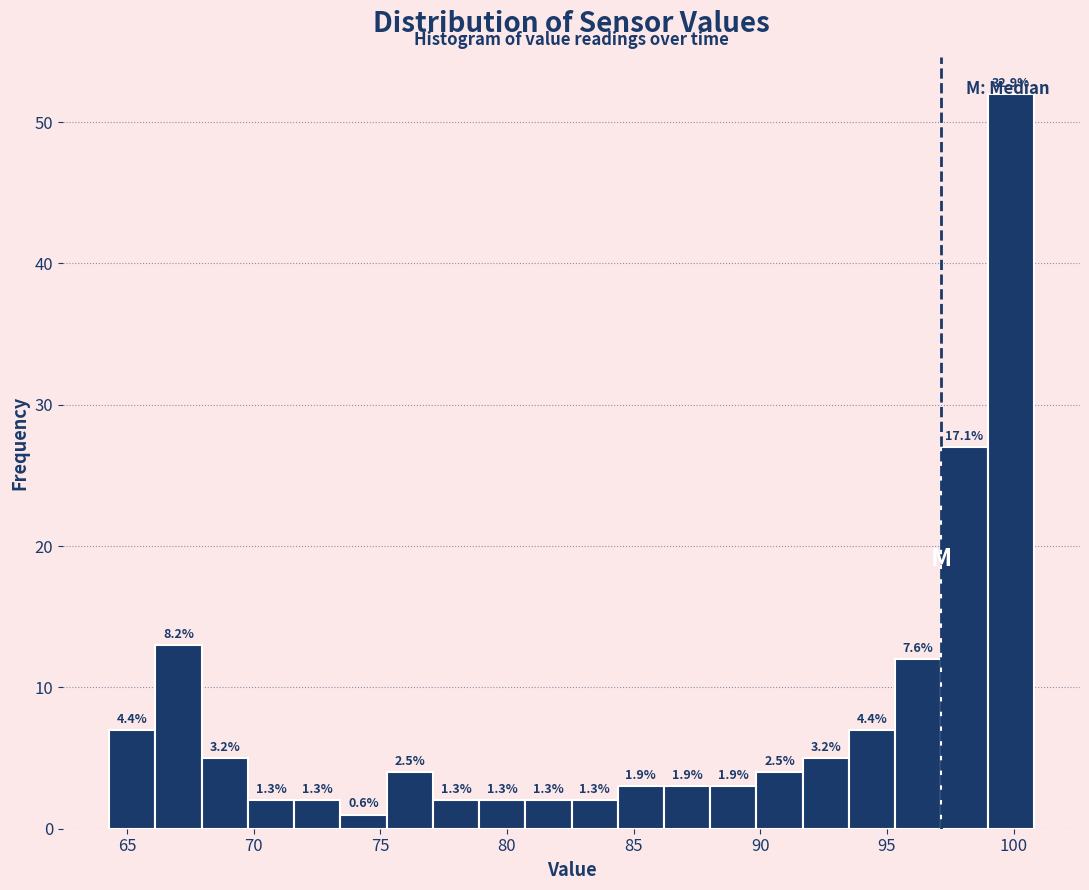

Read against the x-axis, roughly where is the centre of the tallest bar?

100.0